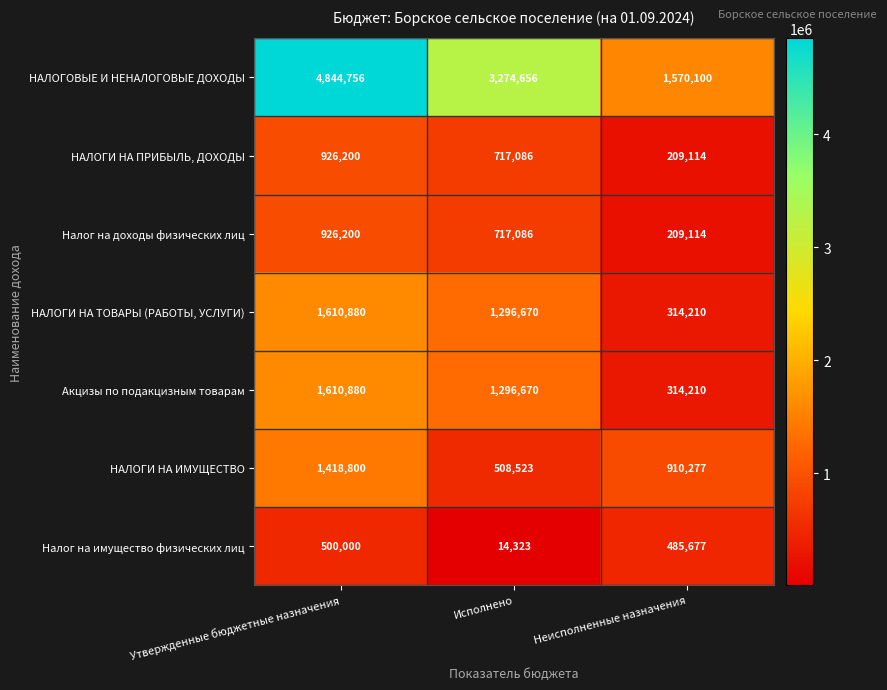

Count the number of data series in this chart.

7